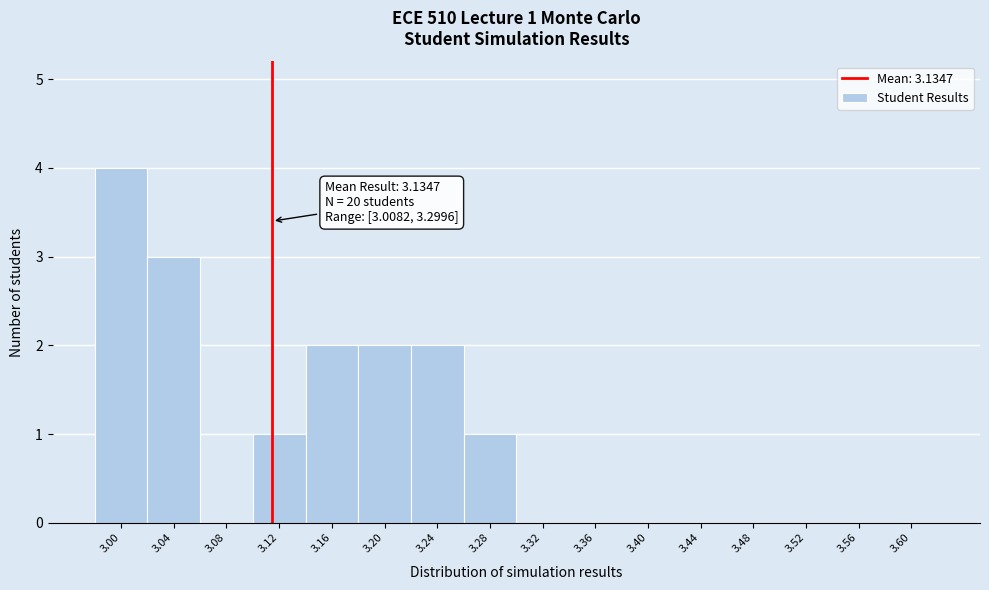

Reading left to right, list all the values displayed in this chart.

3.00=4	3.04=3	3.08=0	3.12=1	3.16=2	3.20=2	3.24=2	3.28=1	3.32=0	3.36=0	3.40=0	3.44=0	3.48=0	3.52=0	3.56=0	3.60=0